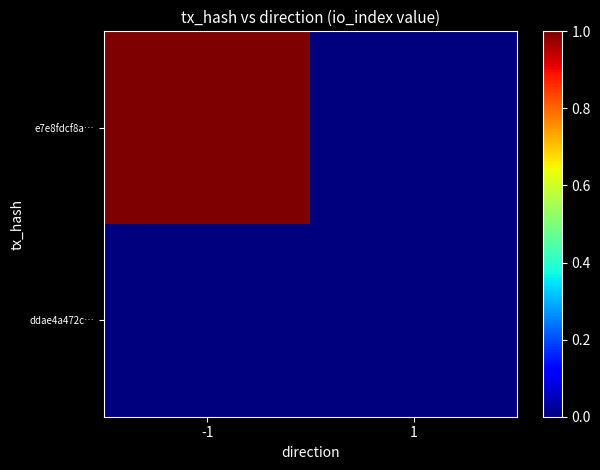

Reading left to right, transcribe all the data shown in this chart.

e7e8fdcf8a…: -1=1	1=0
ddae4a472c…: -1=0	1=0